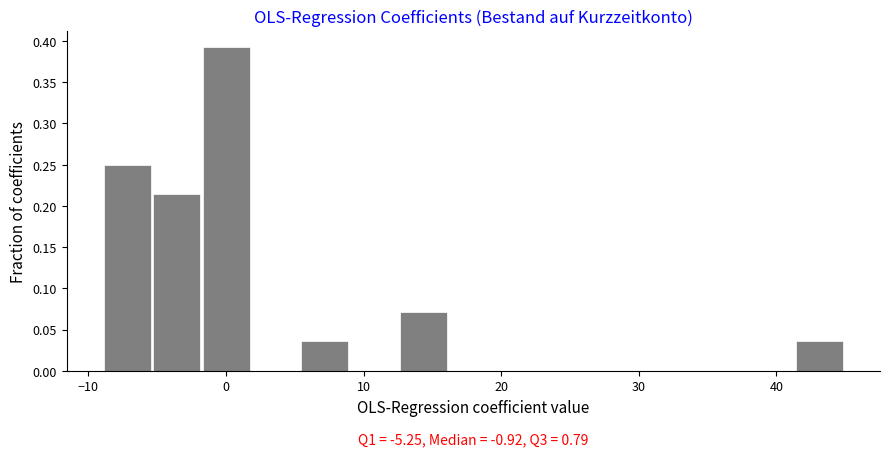

Read against the x-axis, roughly where is the centre of the tallest bar?

0